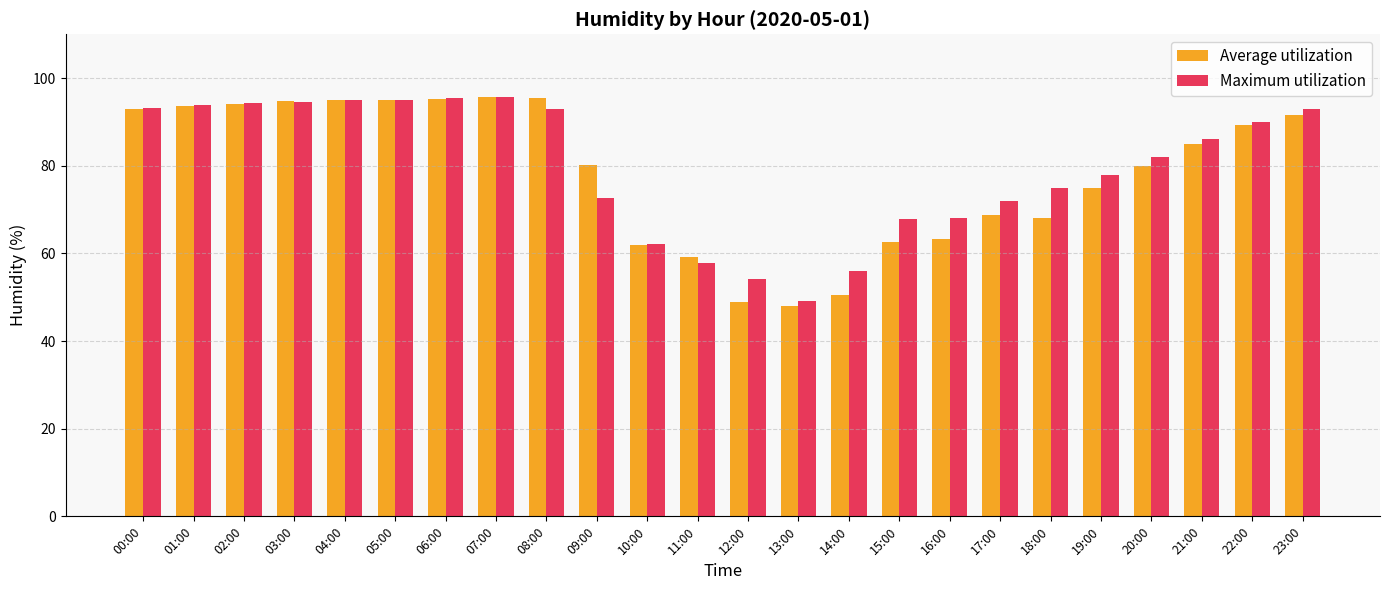

What is the difference between the second highest and second lowest values in the Average utilization series?

46.6